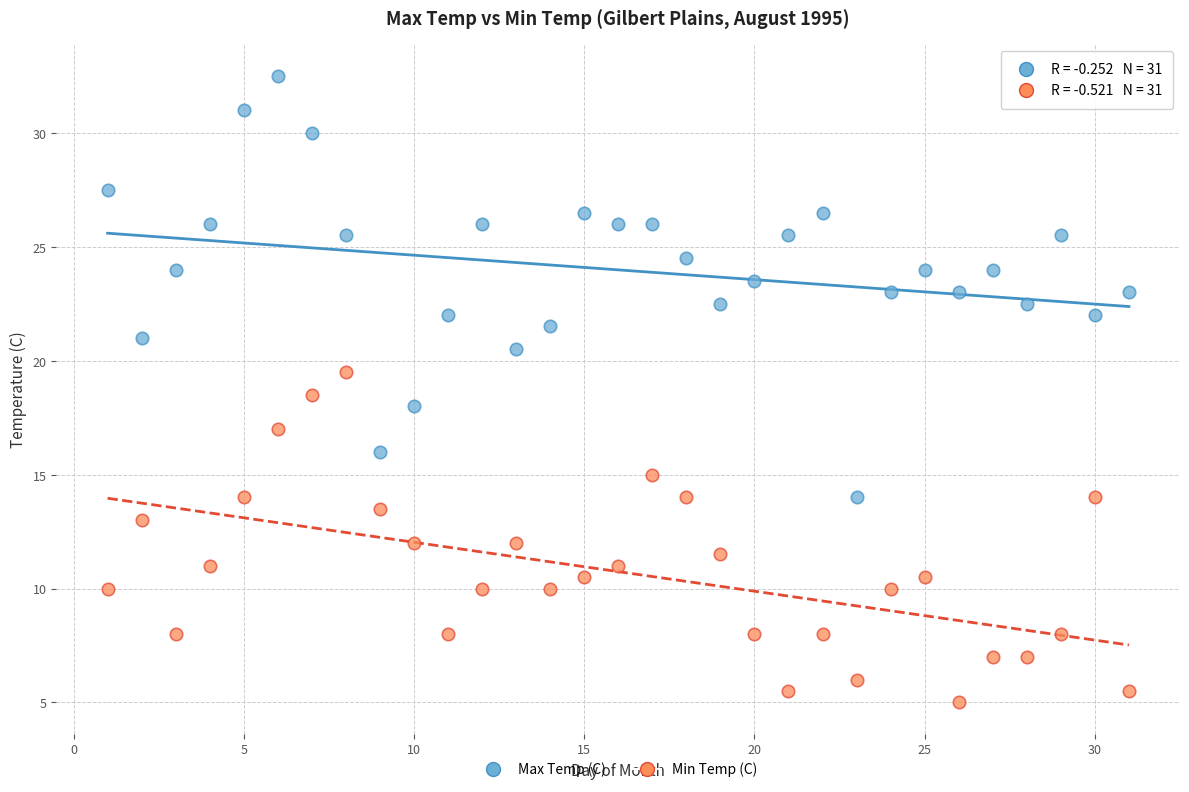

Across all data points, what is the range of X values (max minus min)?

30.0